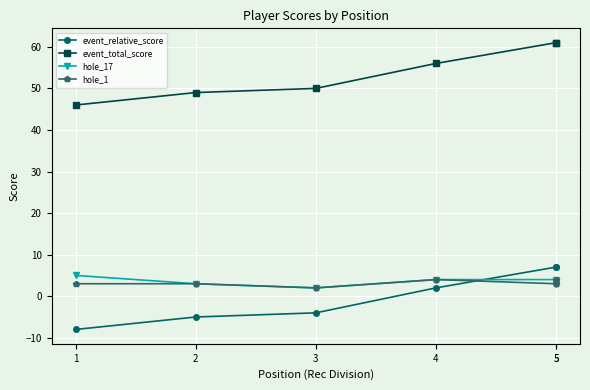

How many interior local peaks does the hole_1 series have?

1